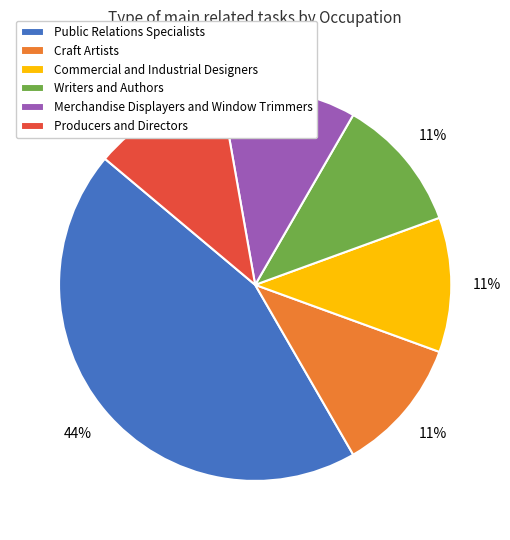

The Public Relations Specialists slice represents 57% of the pie. True or false?

False